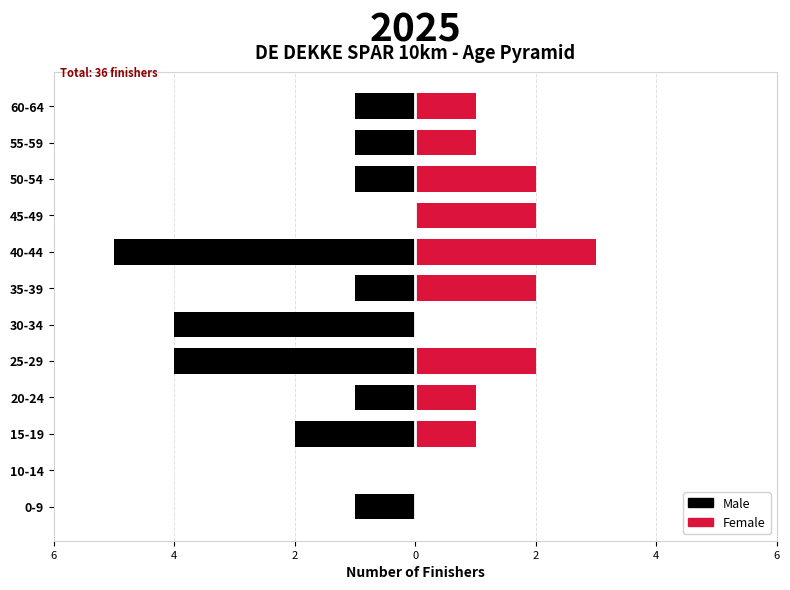

The value of Female at 10-14 is 0. True or false?

True